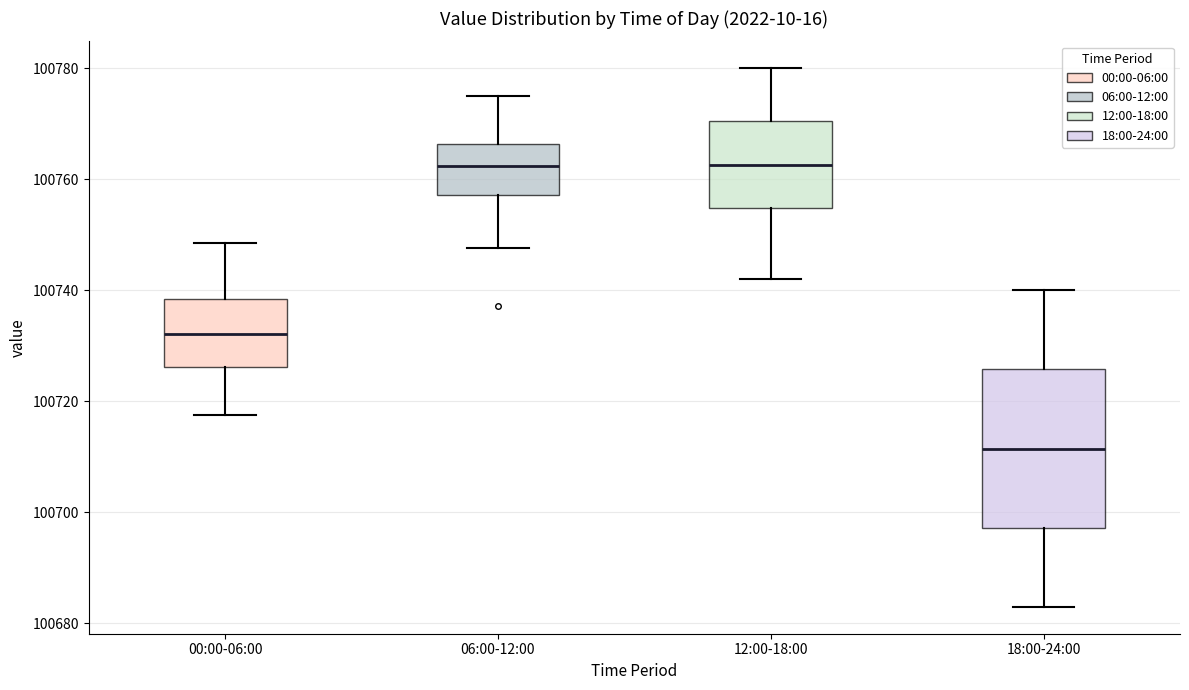

Comparing the boxes themselves (not the whiskers), which one is the tallest?

18:00-24:00